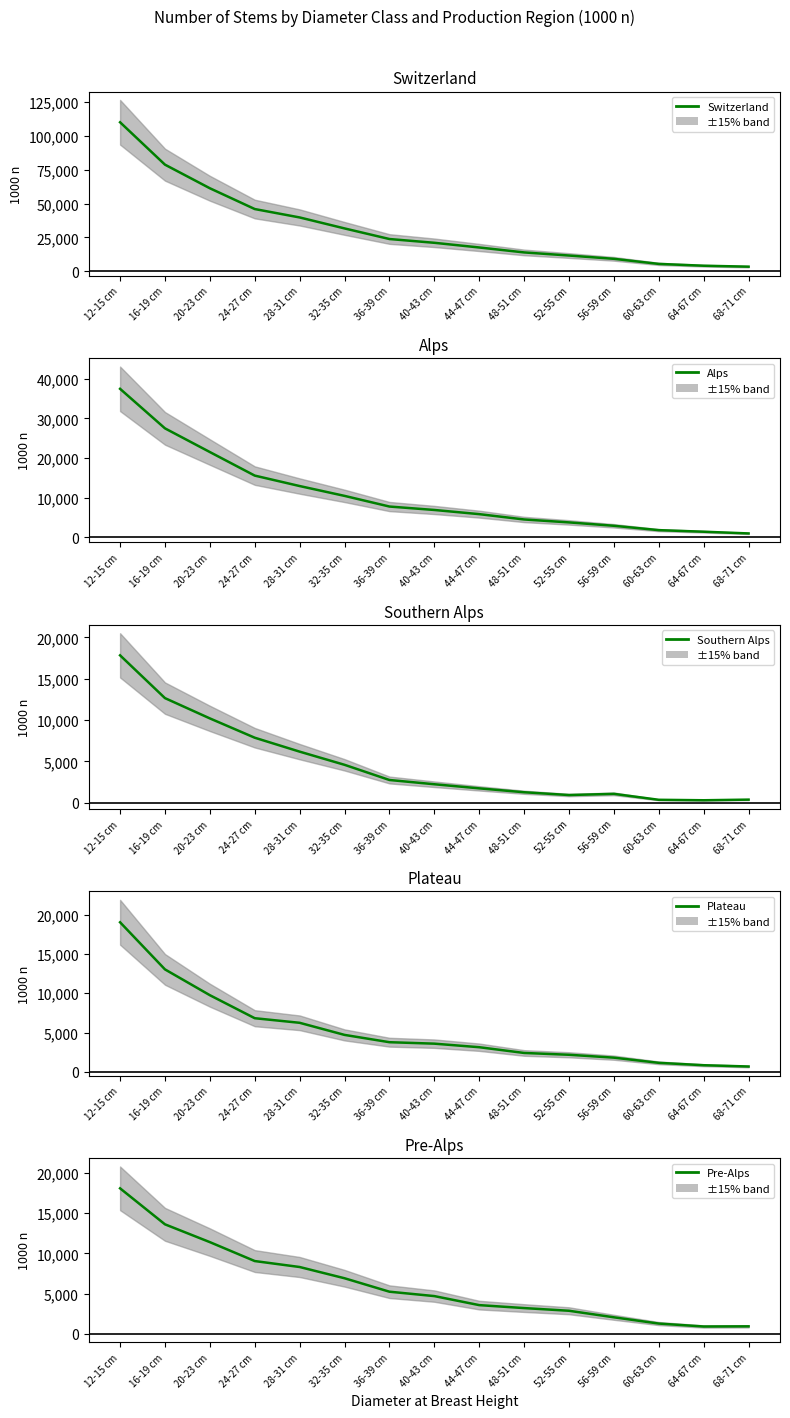

Which series has the largest range (max minus min)?

Switzerland